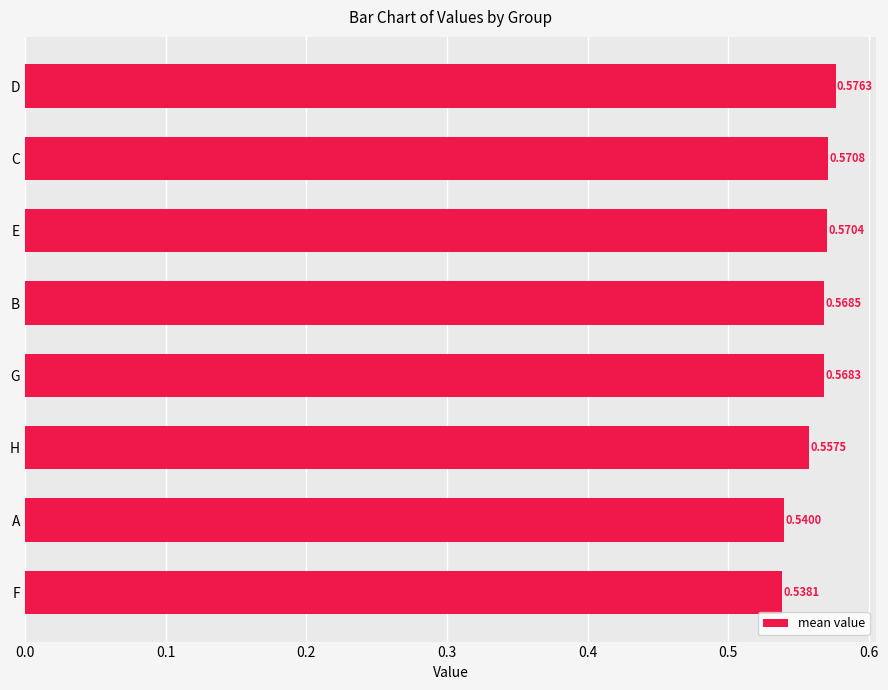

List the labels in order of value, smallest first.

F, A, H, G, B, E, C, D